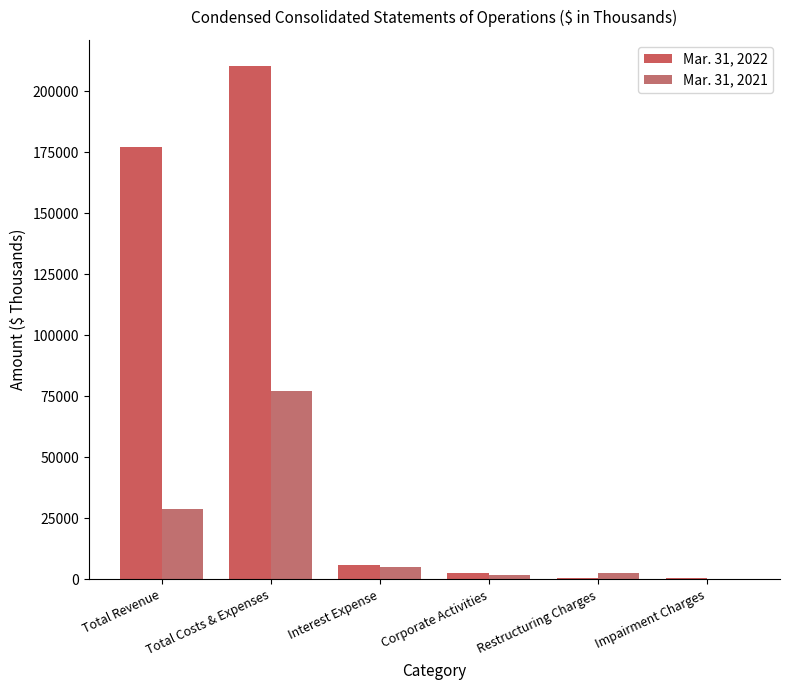

Which series changed the most between Total Revenue and Total Costs & Expenses?

Mar. 31, 2021